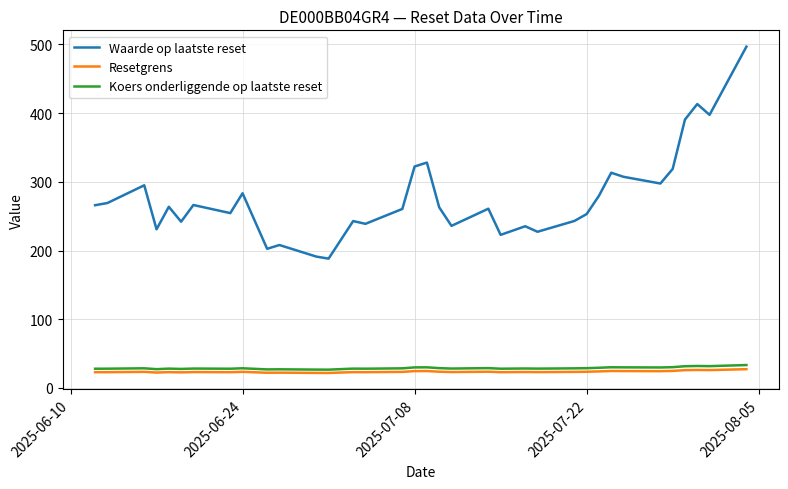

What is the smallest value displayed?

21.9